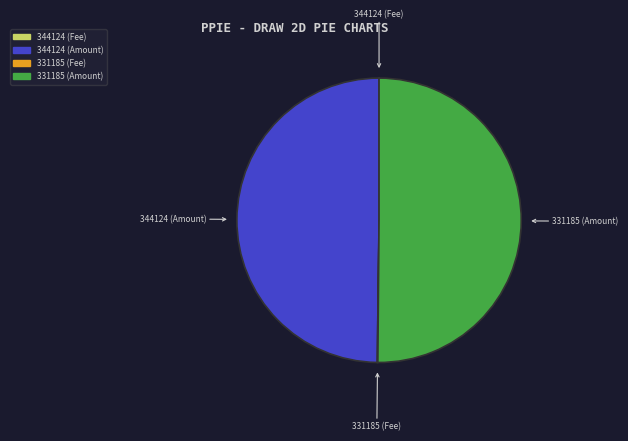

Is it true that 331185 (Amount) is 50% of the pie?

True